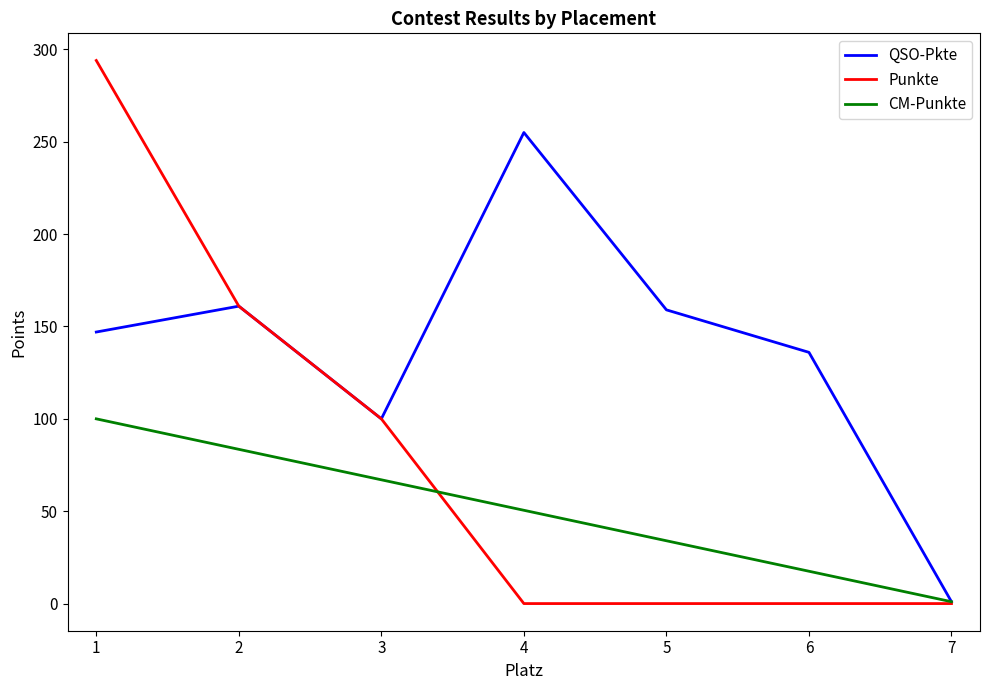

Which series has the largest total across all categories?

QSO-Pkte